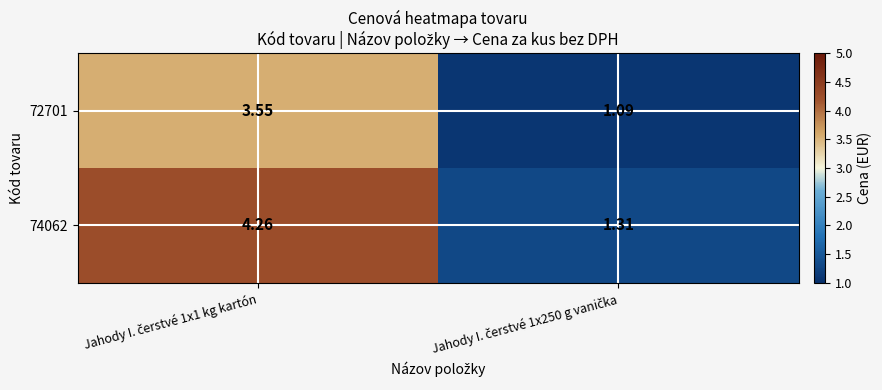

Which label corresponds to the smallest value in the chart?

Jahody I. čerstvé 1x250 g vanička